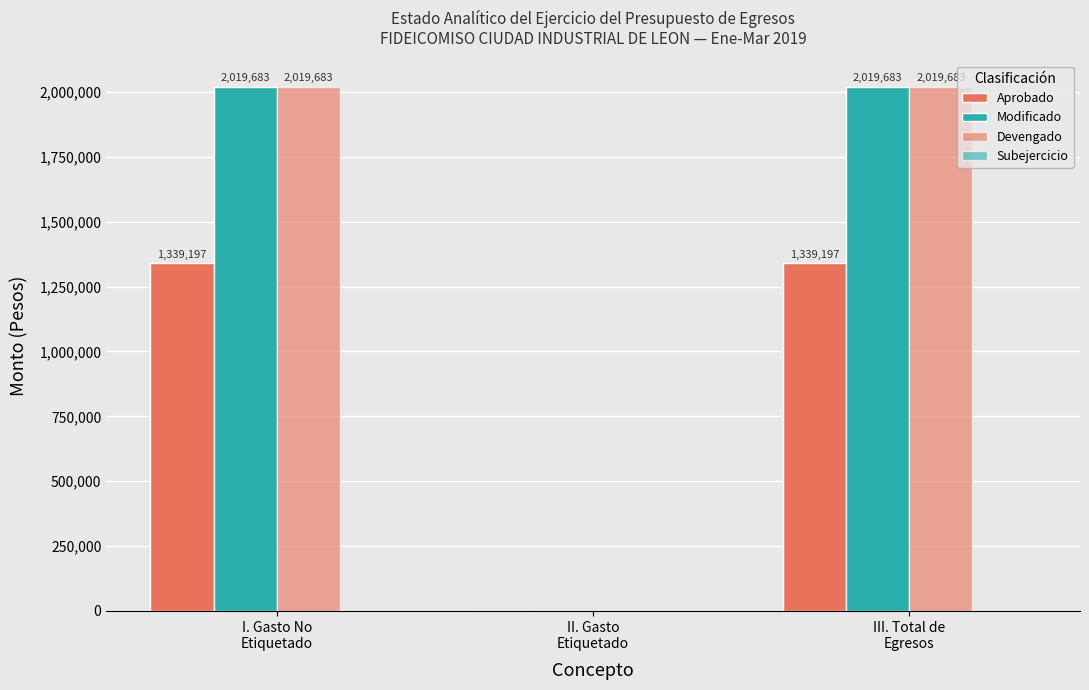

Which label corresponds to the smallest value in the chart?

II. Gasto
Etiquetado